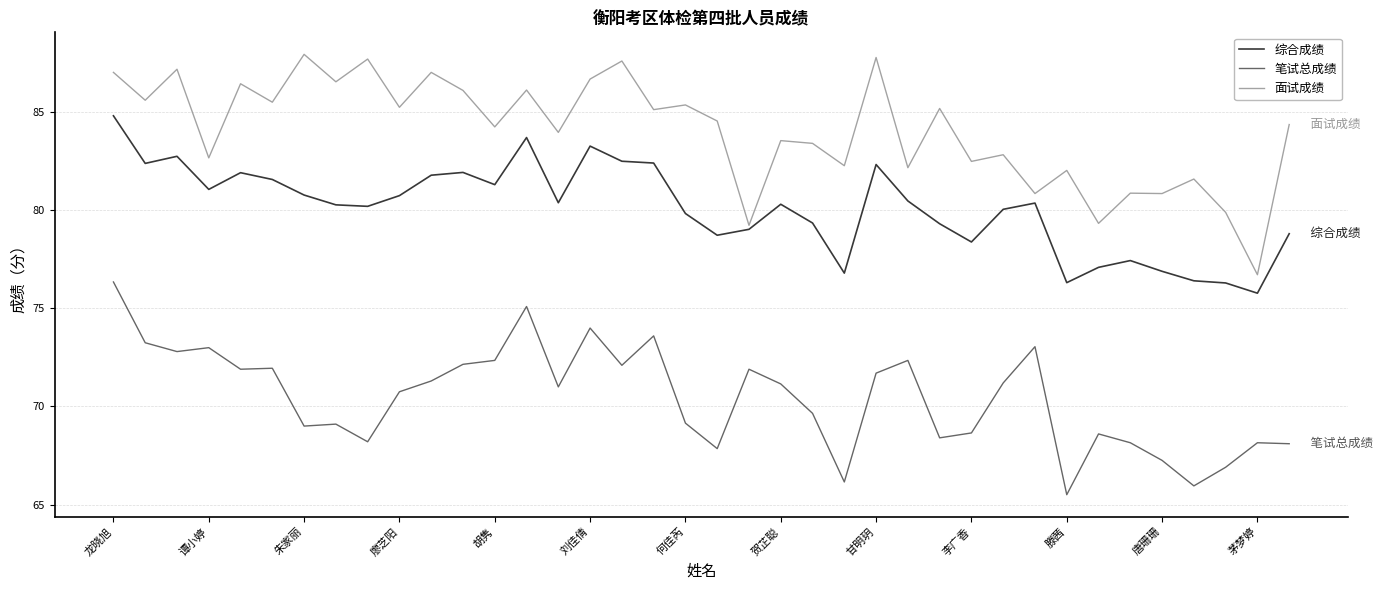

Rank the series by their average value, from highest to lowest.

面试成绩, 综合成绩, 笔试总成绩